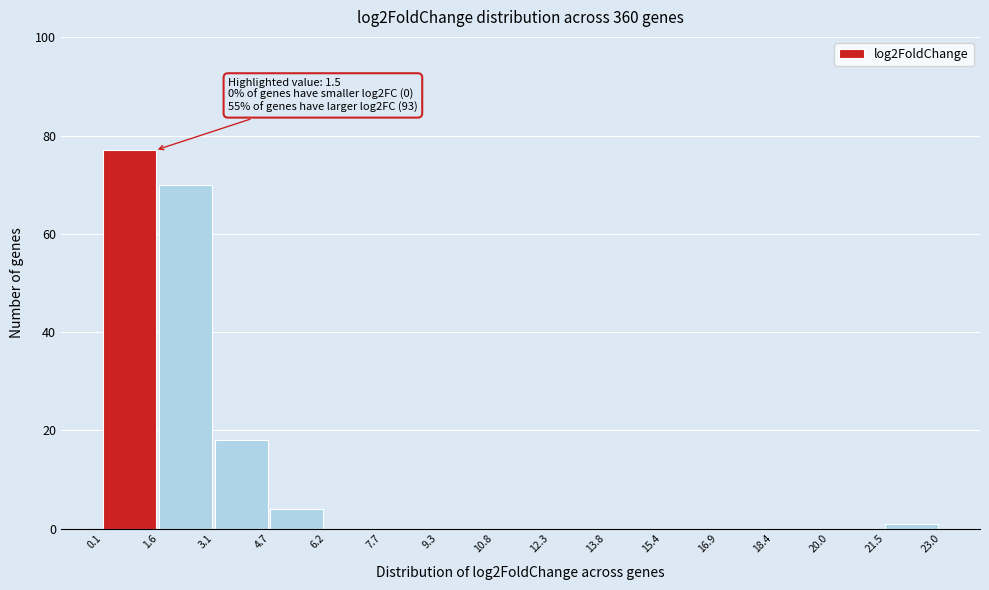

Over which range of the x-axis is the bar tallest?

0.1 to 1.6